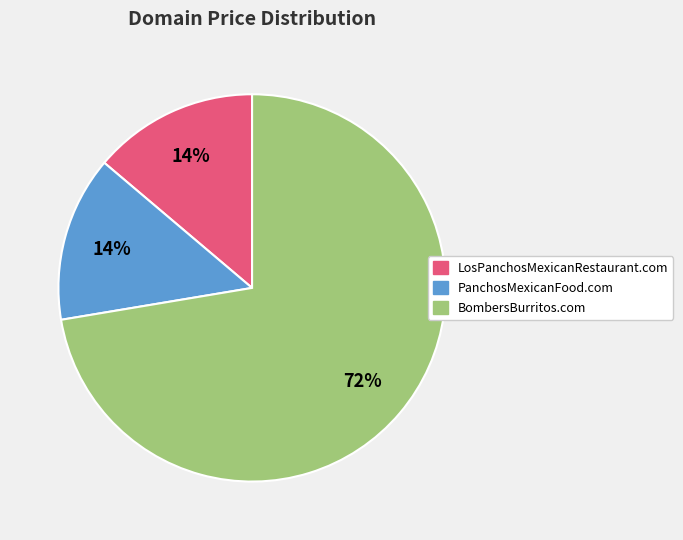

True or false: PanchosMexicanFood.com accounts for 14% of the total.

True